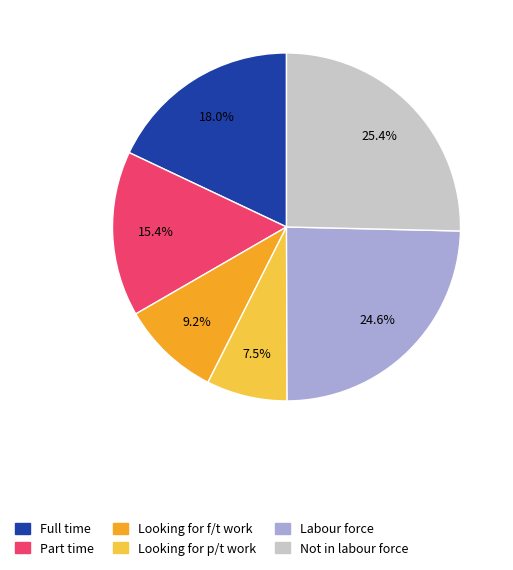

To the nearest percent, what is the difference between the Not in labour force and Part time slice percentages?

10%